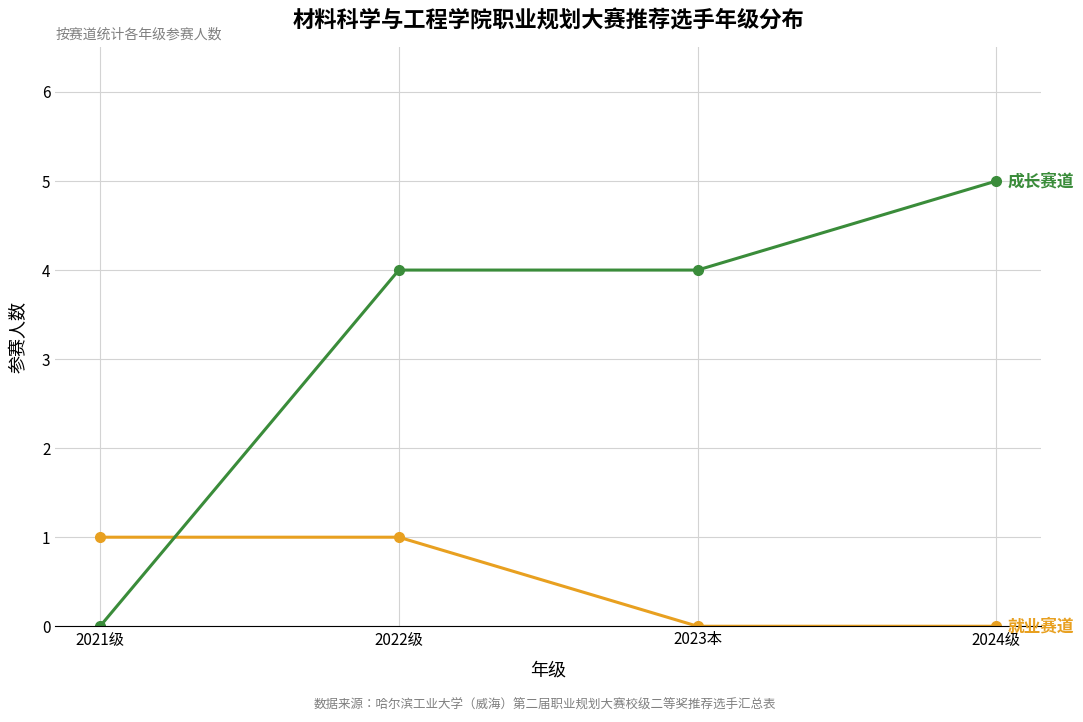

Does the chart display data point markers on the line(s)?

Yes